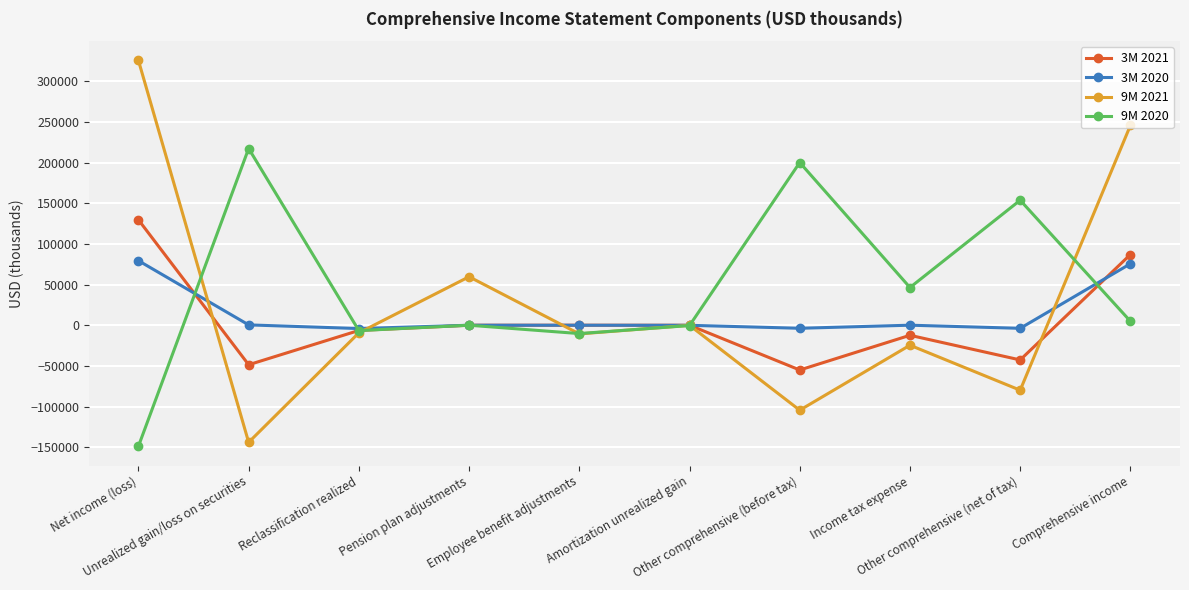

Does the chart have visible grid lines?

Yes